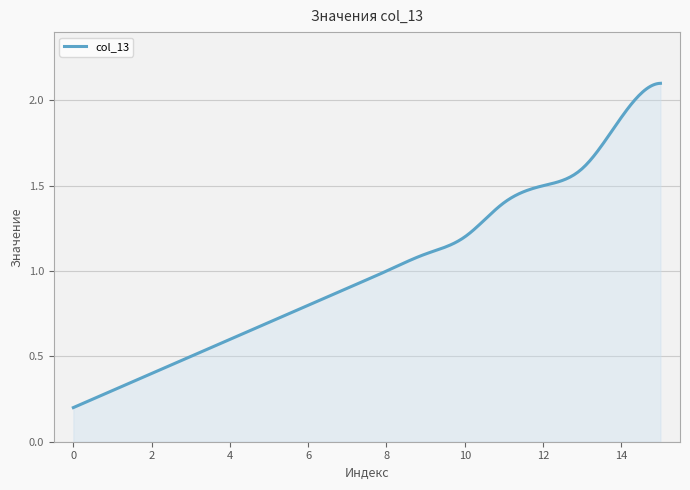

How many lines are shown in the chart?

1